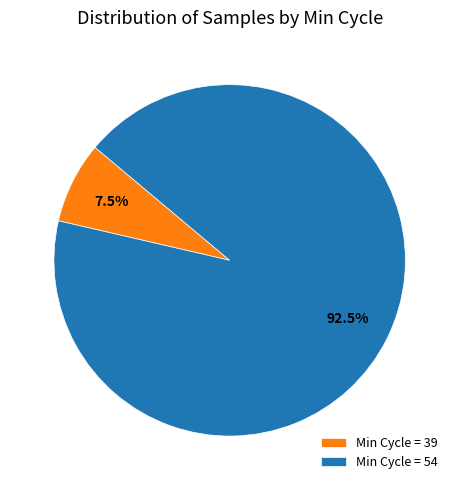

What is the smallest slice in the pie chart?

Min Cycle = 39